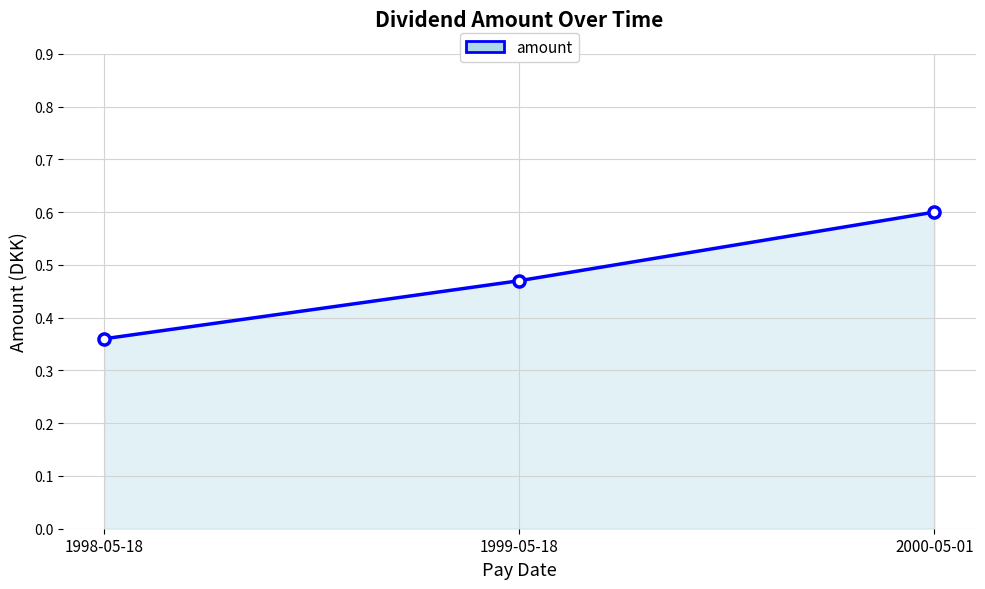

The value at 1999-05-18 is 0.8. True or false?

False